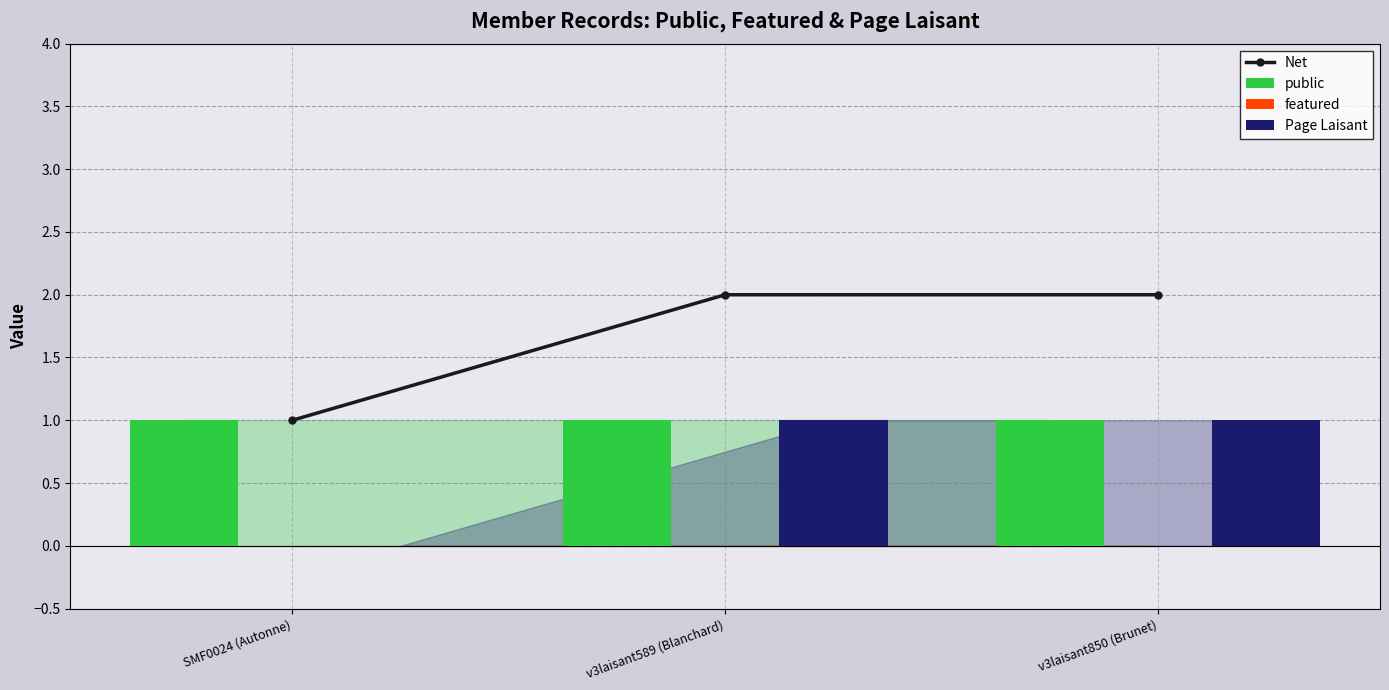

The Page Laisant series shows 0 at SMF0024 (Autonne). True or false?

False